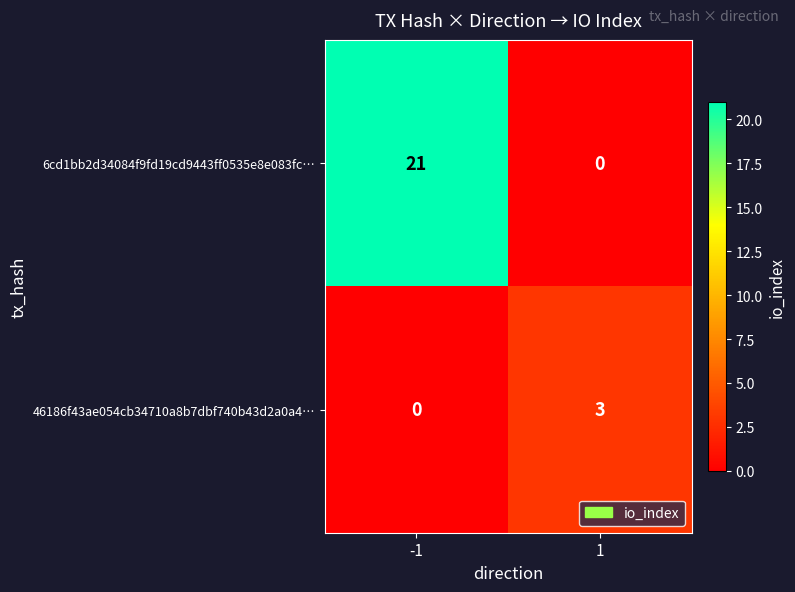

What is the maximum value shown in the chart?

21